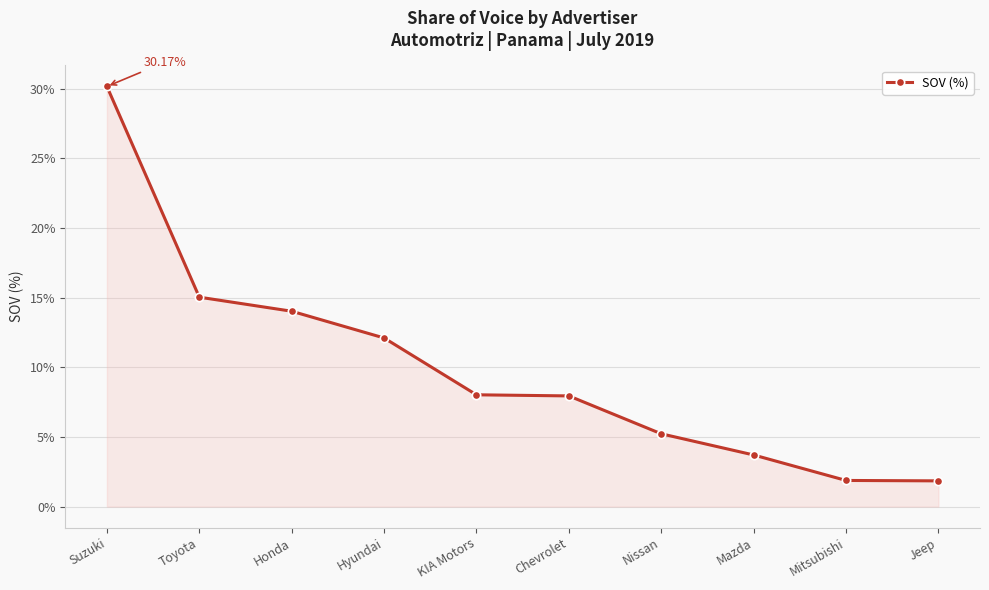

What is the label of the 2nd point from the left?

Toyota